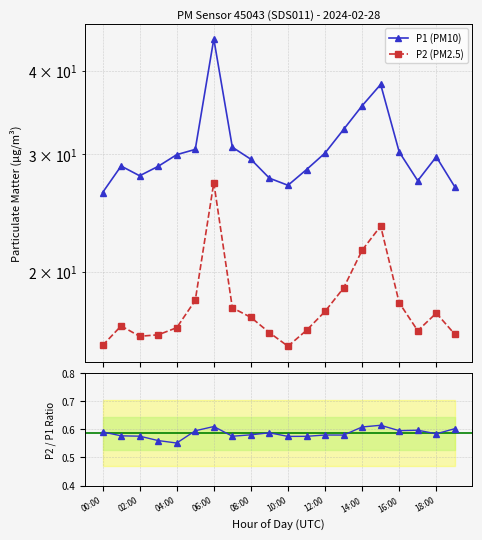

Between 12:00 and 19:00, which series saw the biggest shift?

P1